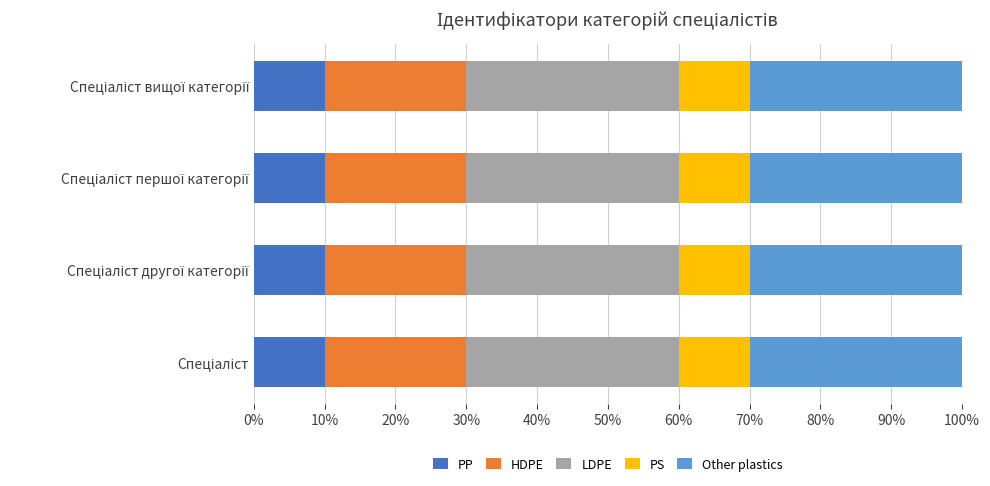

What is the highest value of the PP series?

10